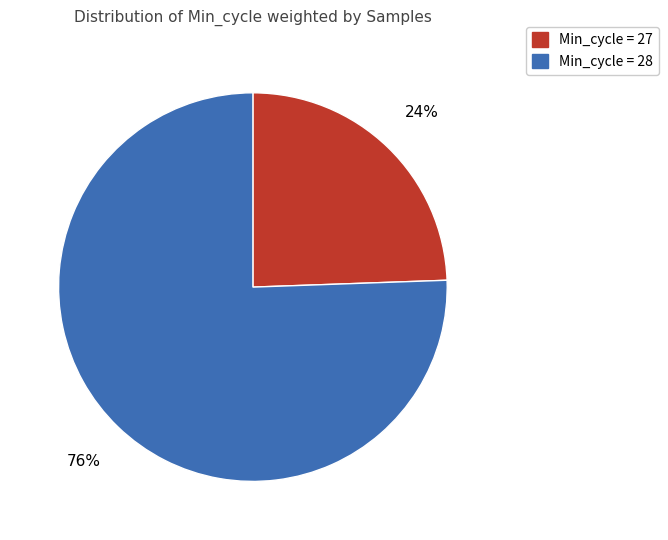

Does any single category account for the majority?

Yes